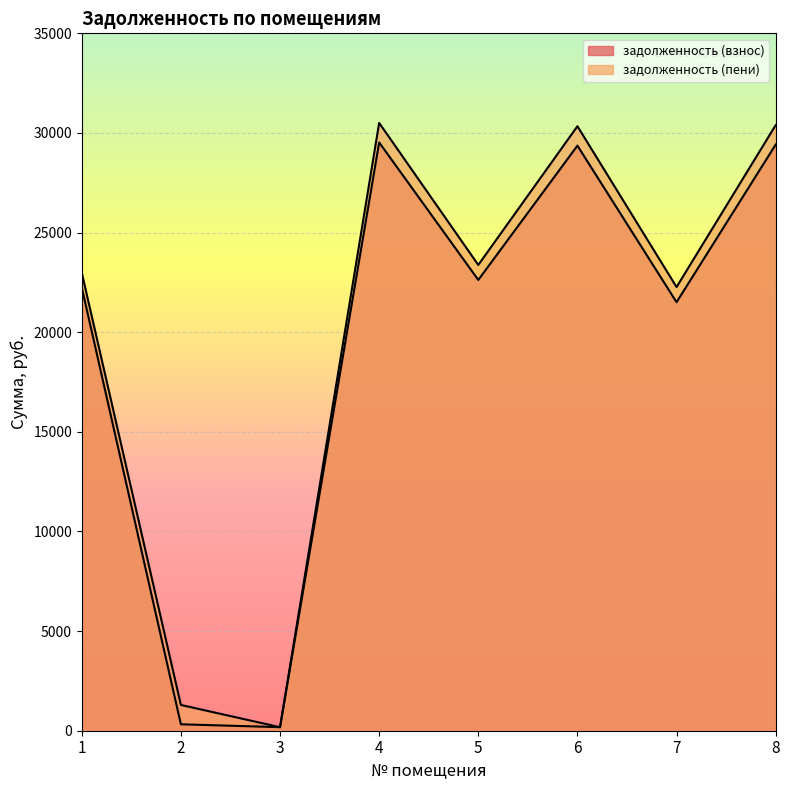

True or false: задолженность (пени) has a value of 51942.9 at 4.

False